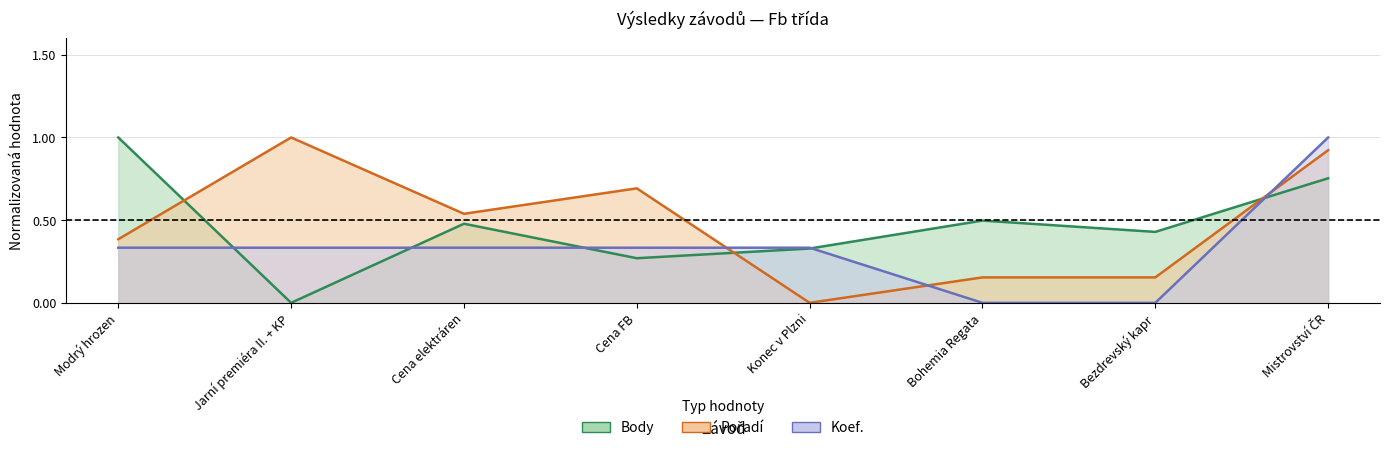

Reading right to left, what are all the values shown in this chart?

Body: 0.8	0.4	0.5	0.3	0.3	0.5	0.0	1.0
Pořadí: 0.9	0.2	0.2	0.0	0.7	0.5	1.0	0.4
Koef.: 1.0	0.0	0.0	0.3	0.3	0.3	0.3	0.3